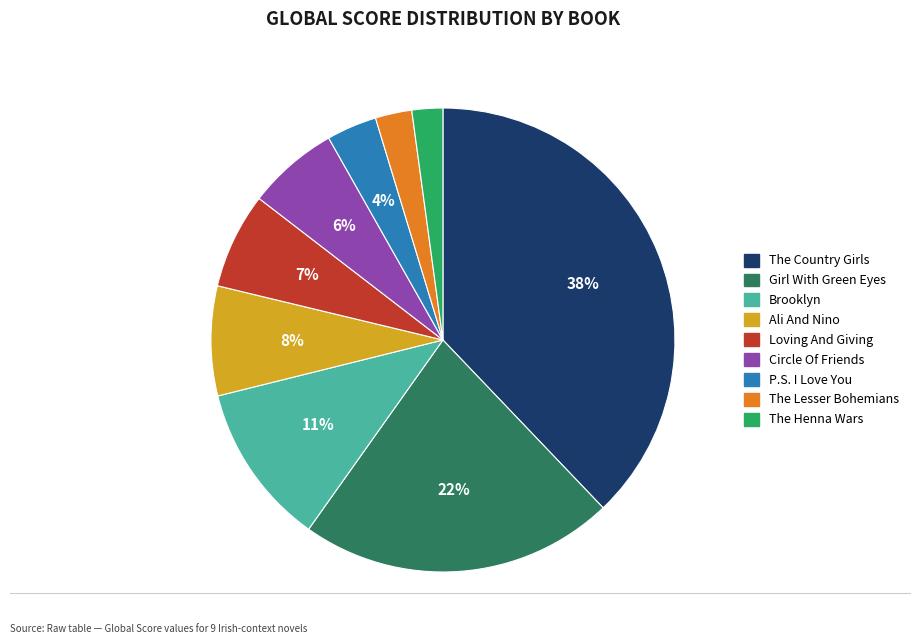

Combined, do The Henna Wars and Circle Of Friends account for over 50%?

No